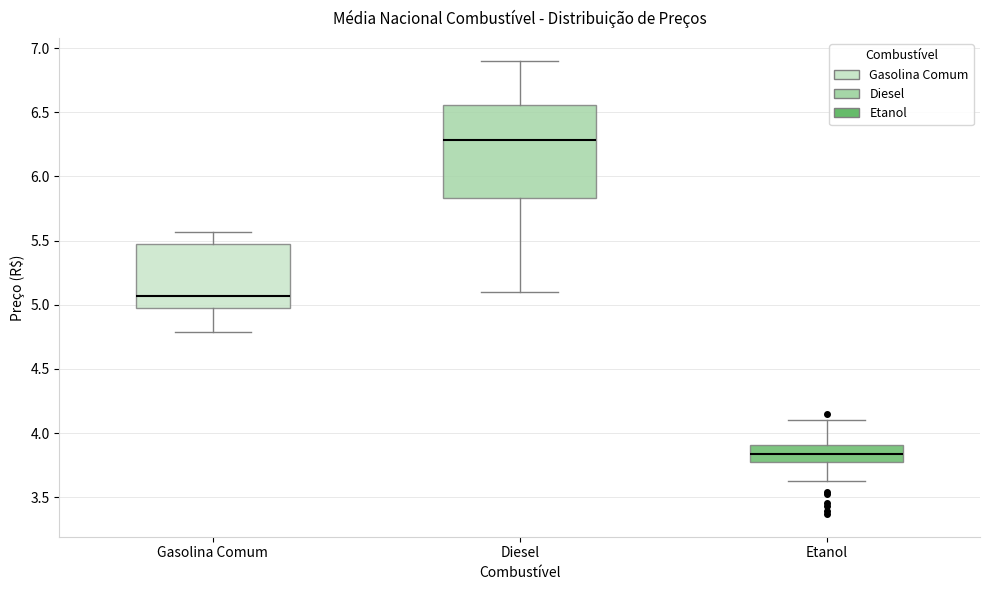

Which box has the lowest median line?

Etanol